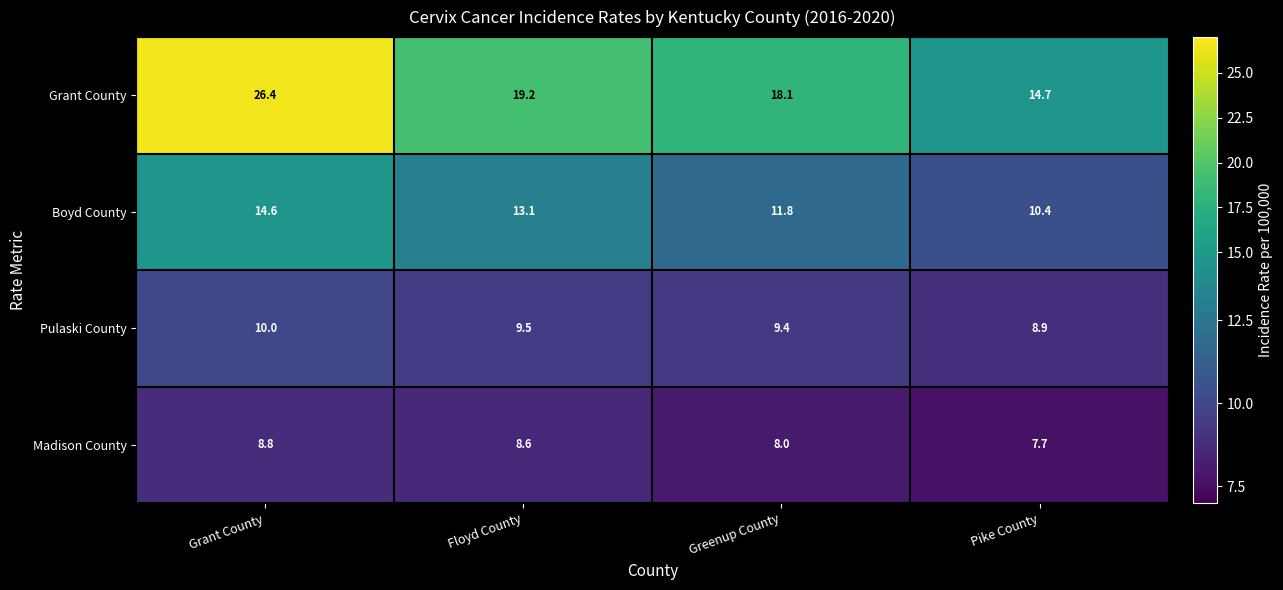

Reading left to right, list all the values displayed in this chart.

Grant County: Grant County=26.4	Floyd County=19.2	Greenup County=18.1	Pike County=14.7
Boyd County: Grant County=14.6	Floyd County=13.1	Greenup County=11.8	Pike County=10.4
Pulaski County: Grant County=10.0	Floyd County=9.5	Greenup County=9.4	Pike County=8.9
Madison County: Grant County=8.8	Floyd County=8.6	Greenup County=8.0	Pike County=7.7